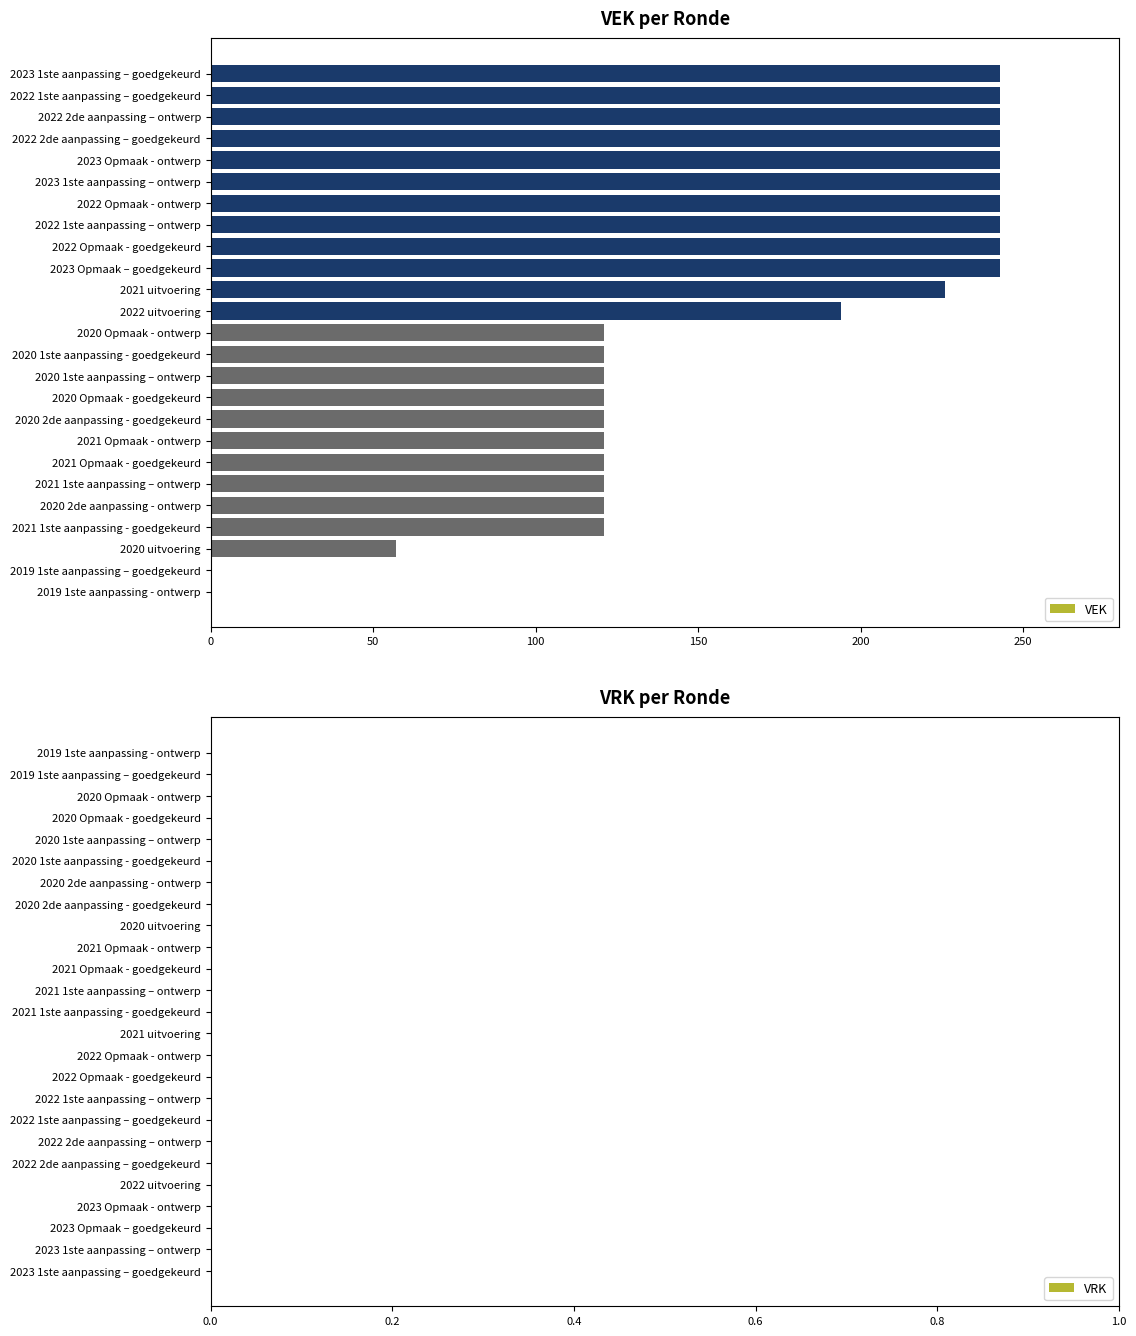

Approximately how many times larger is the value at 2020 2de aanpassing - ontwerp compared to 2022 2de aanpassing – goedgekeurd?

0.5